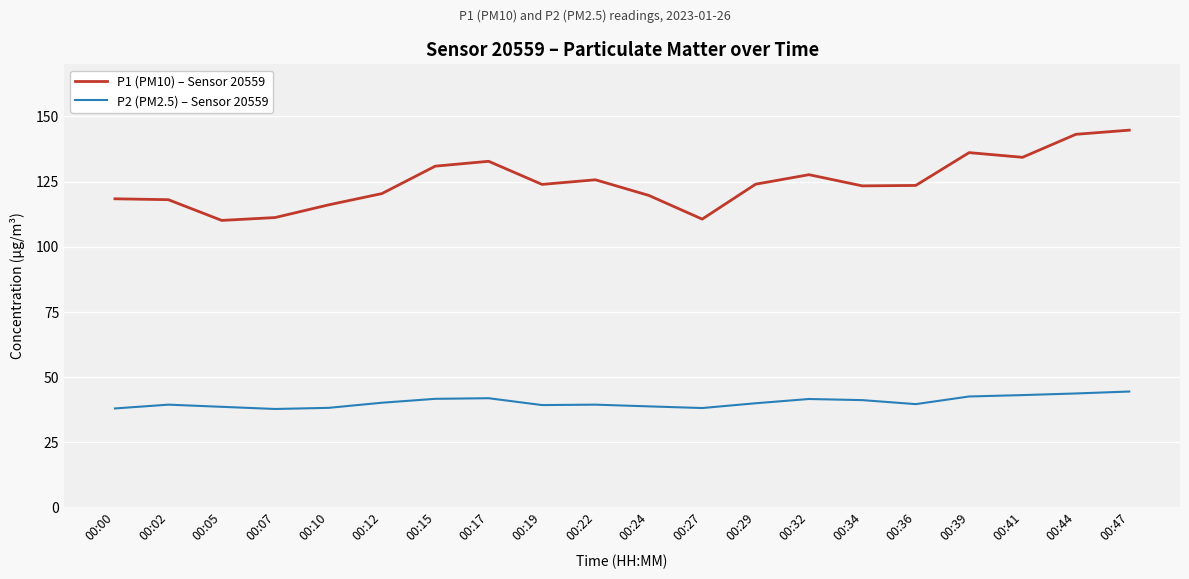

How many lines are shown in the chart?

2